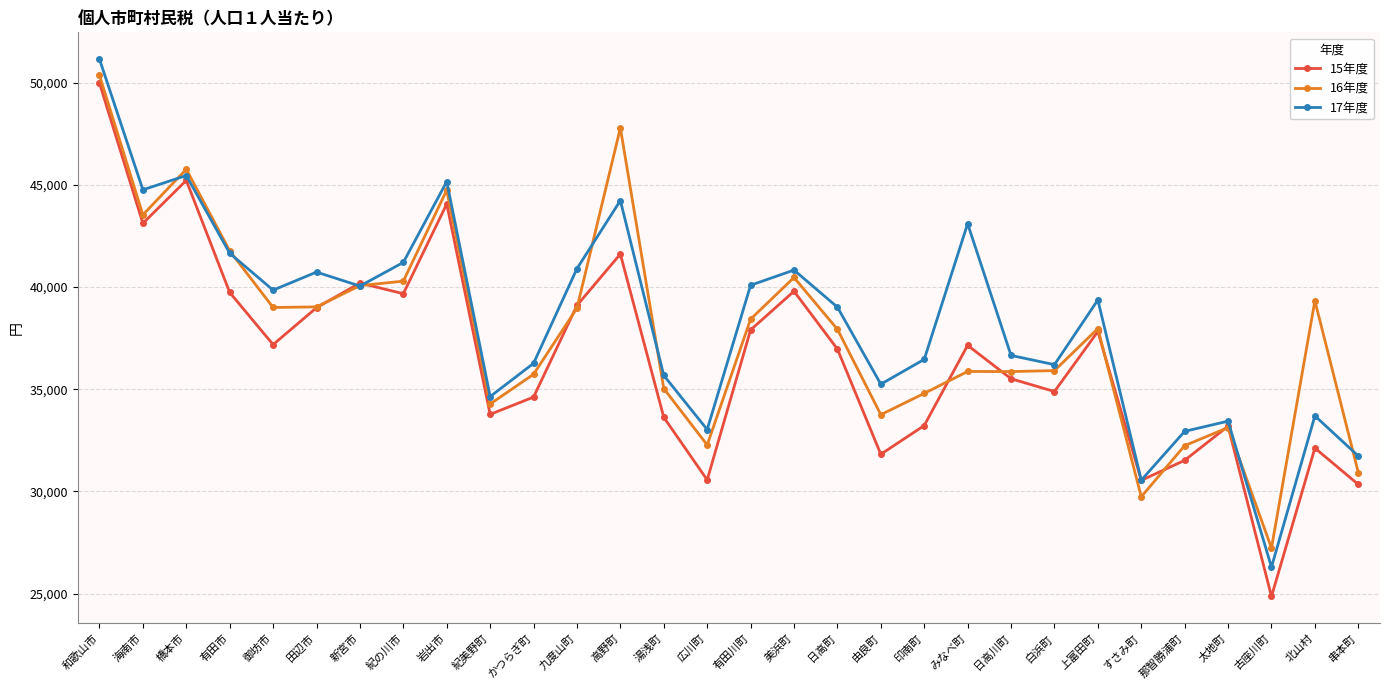

What position from the left is 串本町?

30